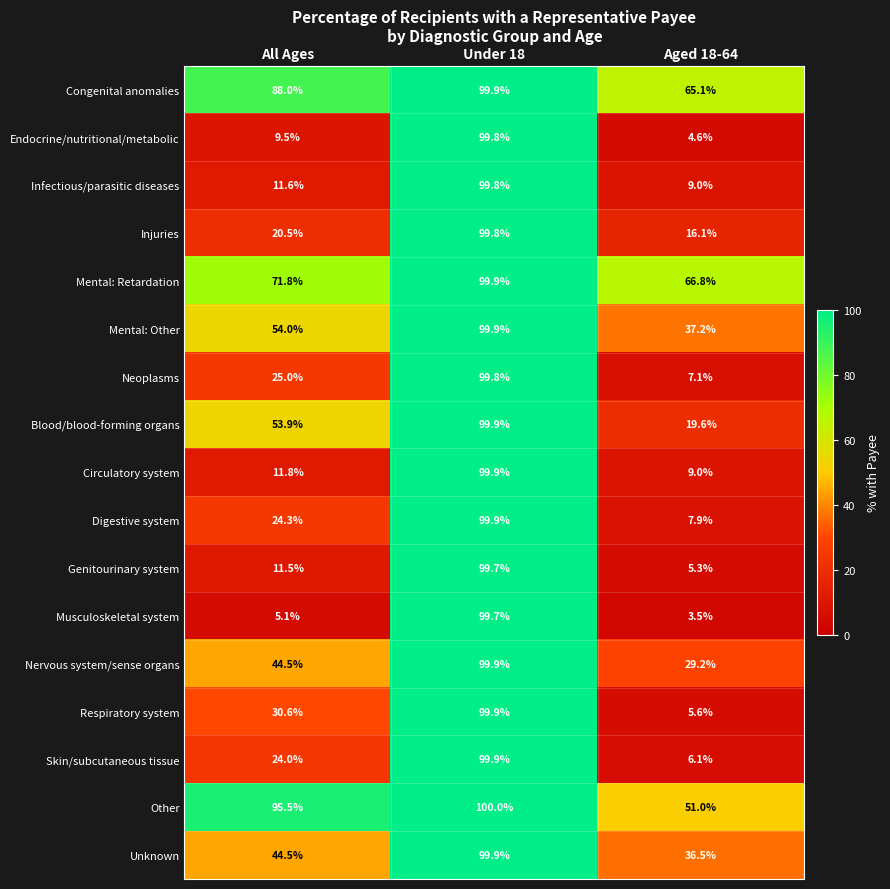

The Blood/blood-forming organs series shows 99.9 at Under 18. True or false?

True